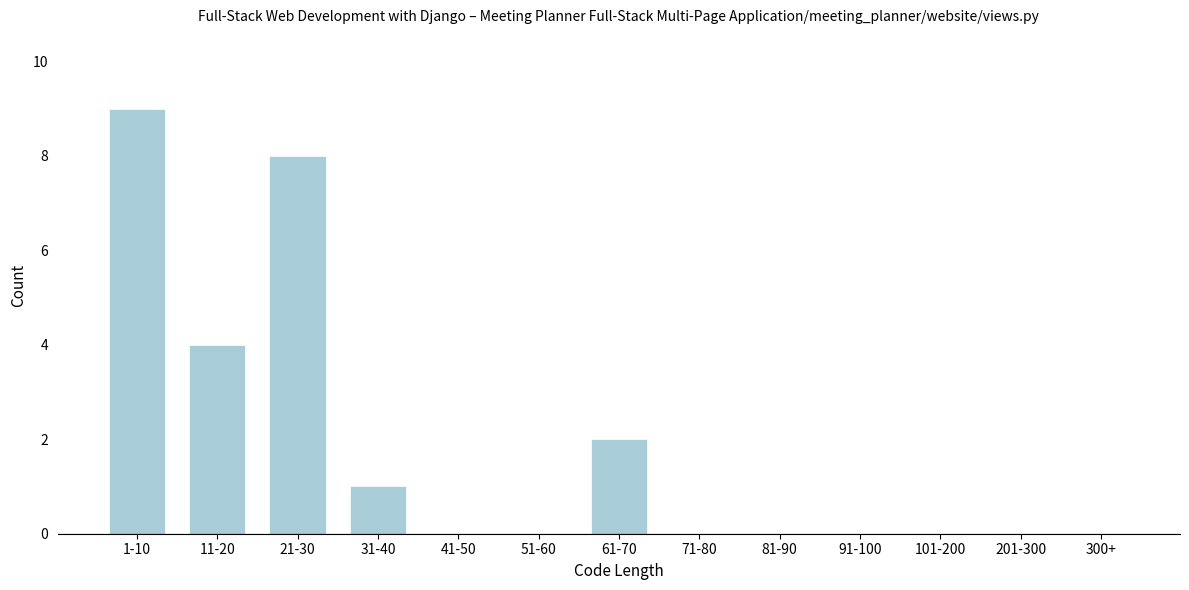

Reading left to right, what are all the values shown in this chart?

1-10=9	11-20=4	21-30=8	31-40=1	41-50=0	51-60=0	61-70=2	71-80=0	81-90=0	91-100=0	101-200=0	201-300=0	300+=0